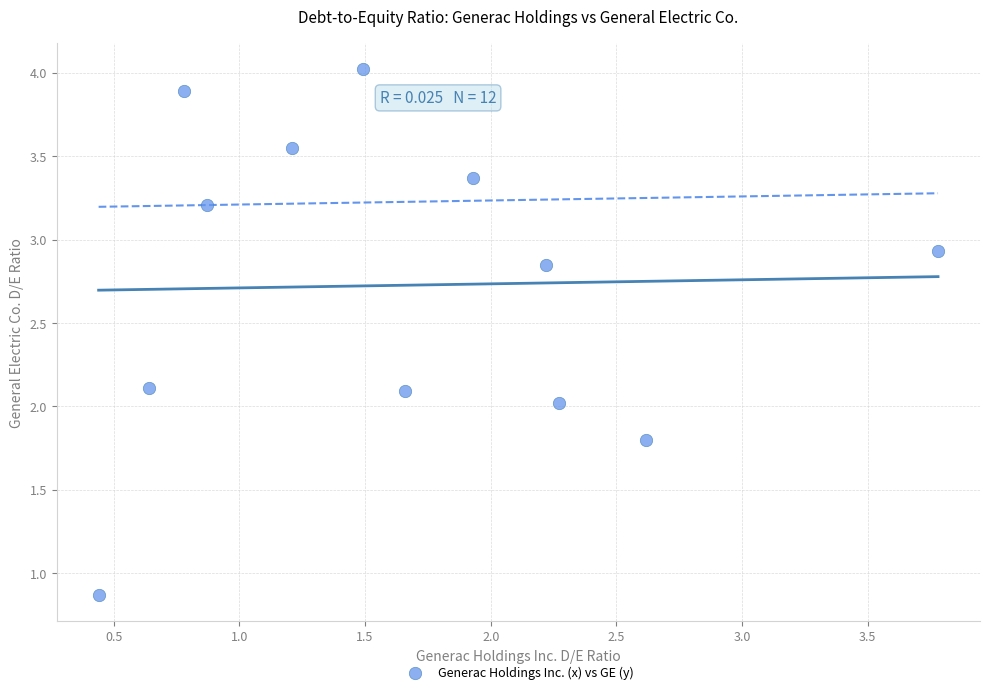

What is the average Y value?

2.7